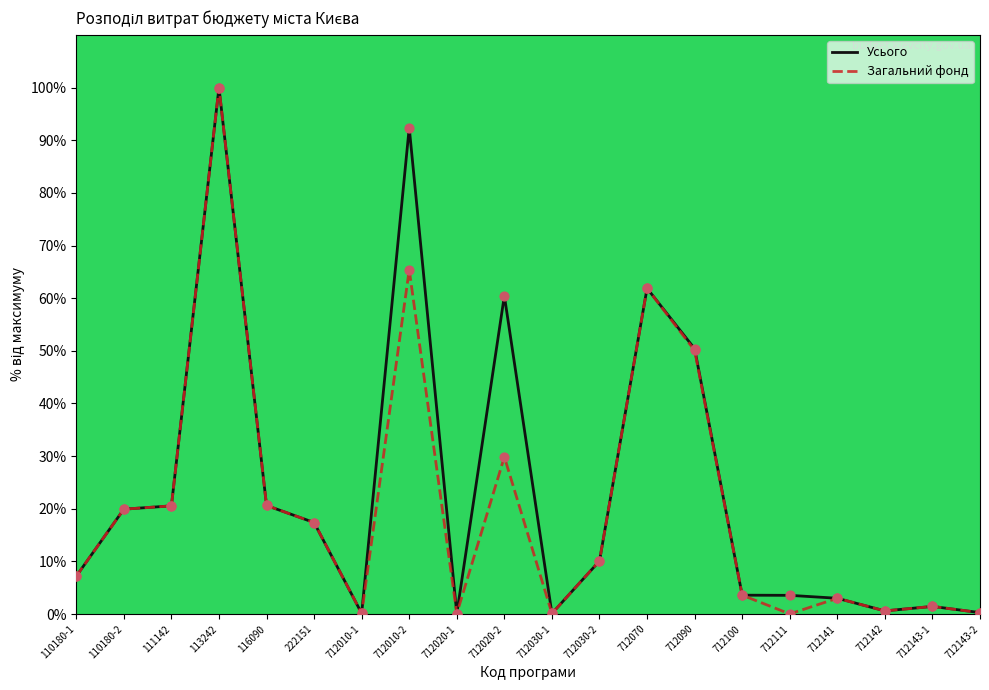

What is the total value across all series at 222151?

34.8